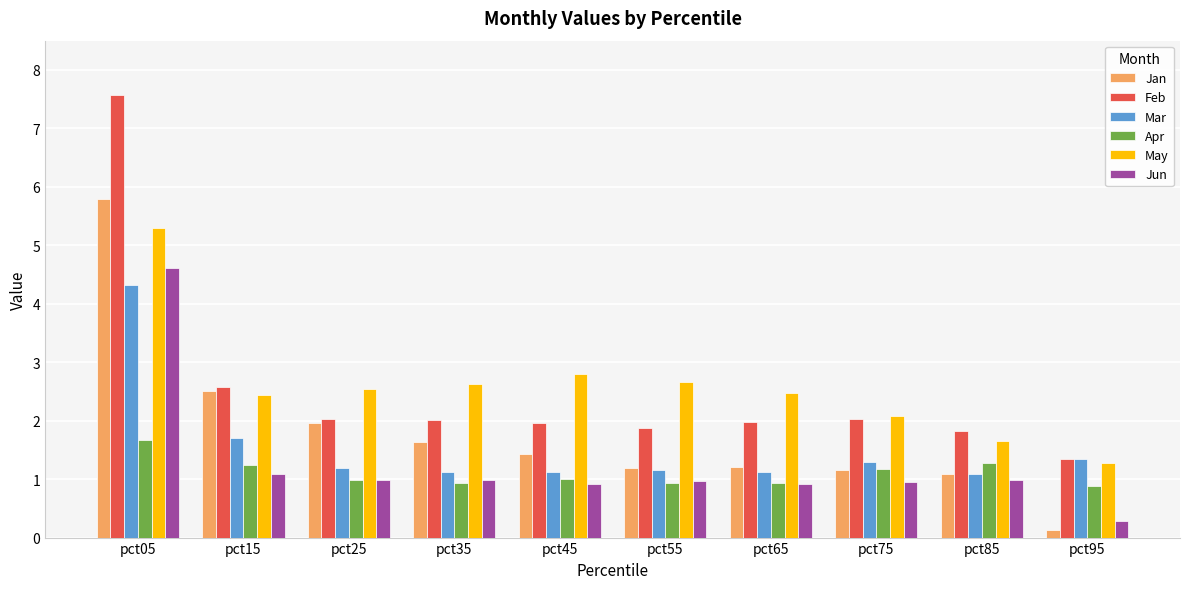

The value of Mar at pct45 is 0.3. True or false?

False